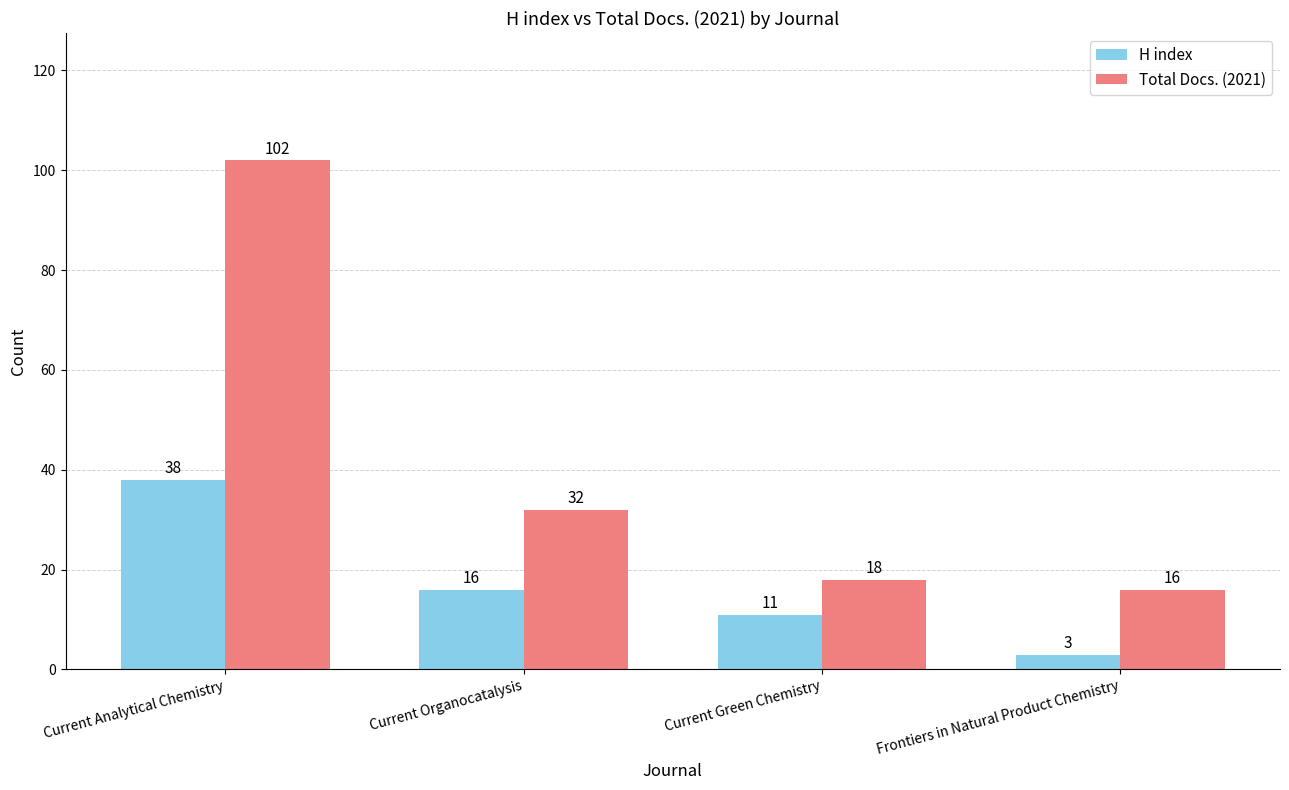

What is the difference between the highest and lowest values at Frontiers in Natural Product Chemistry?

13